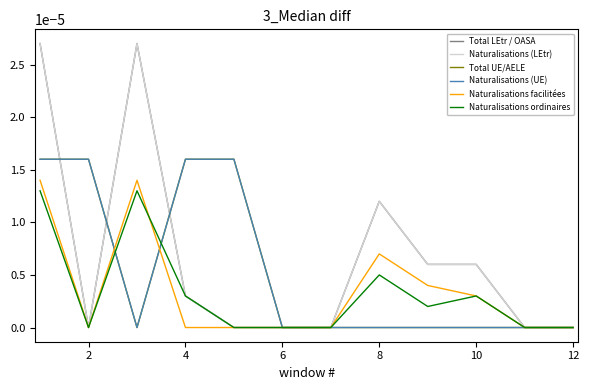

True or false: Naturalisations ordinaires has more than 2 points higher than both neighbors.

True